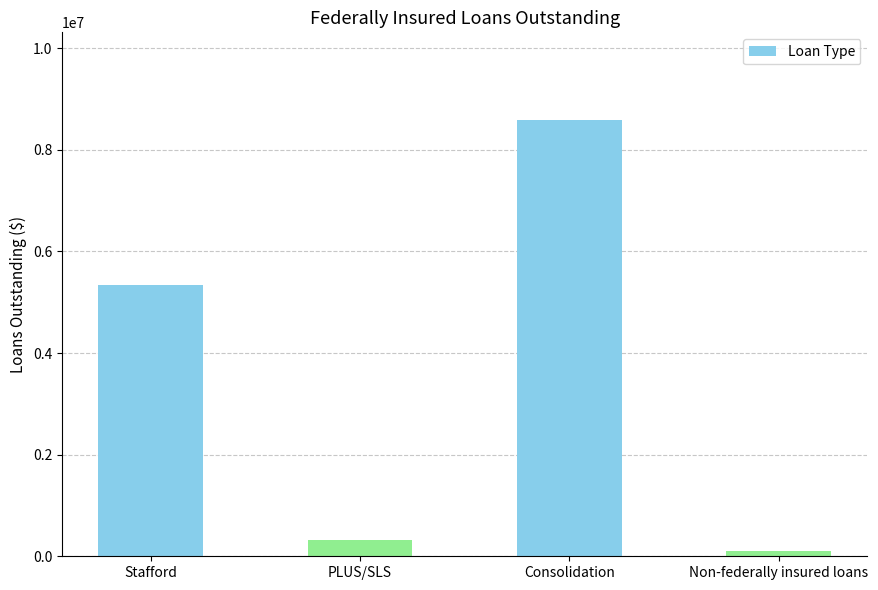

Reading right to left, transcribe all the data shown in this chart.

Non-federally insured loans=94225	Consolidation=8592889	PLUS/SLS=329765	Stafford=5340328